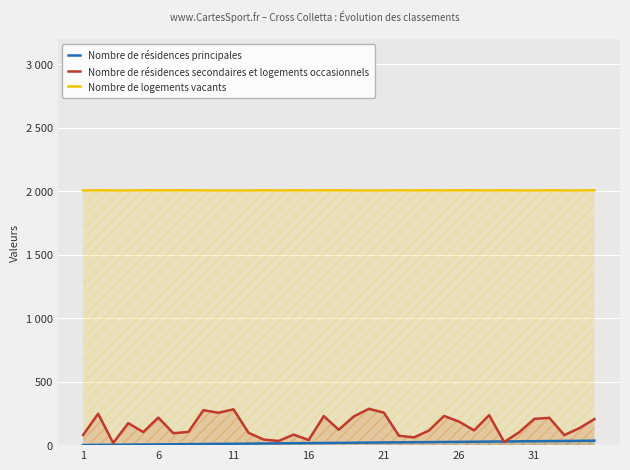

What is the value of the Nombre de logements vacants point at the 14th from the left?

2006